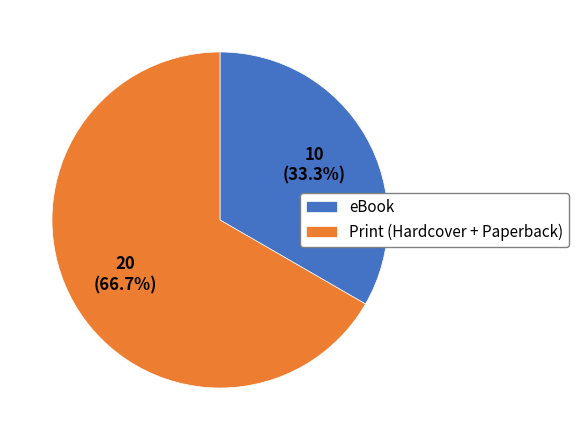

How many slices are in this pie chart?

2